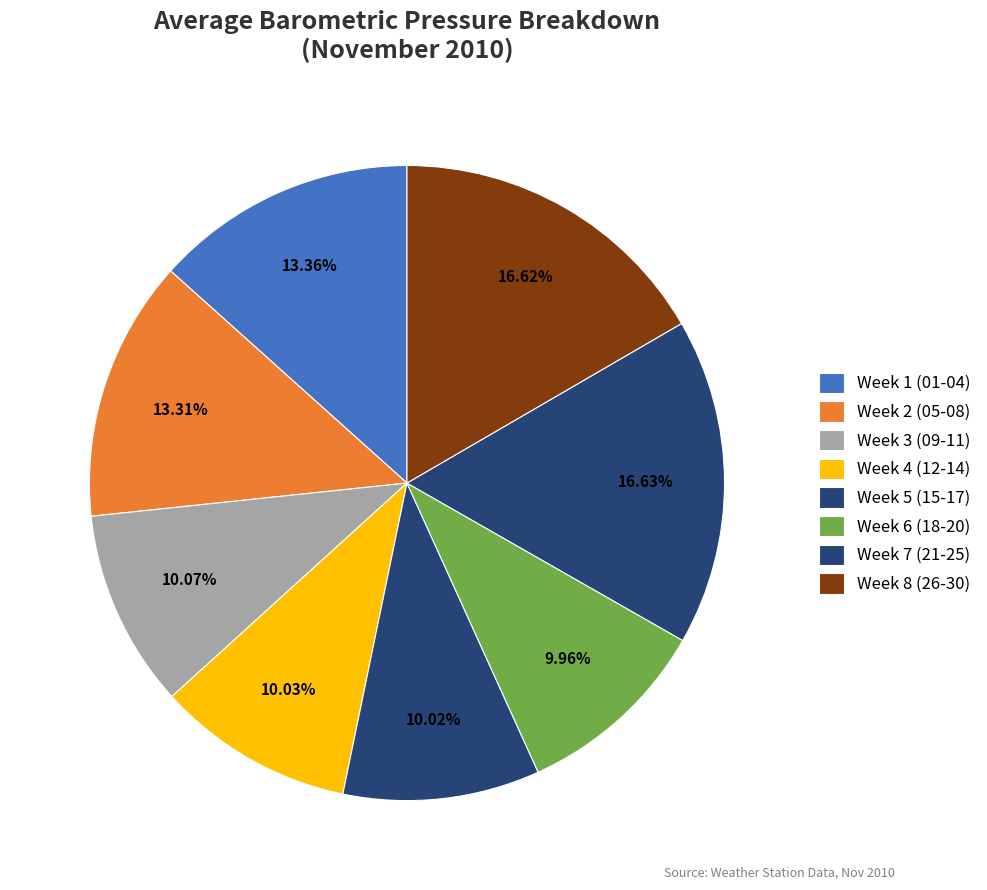

Count the number of slices in the pie.

8